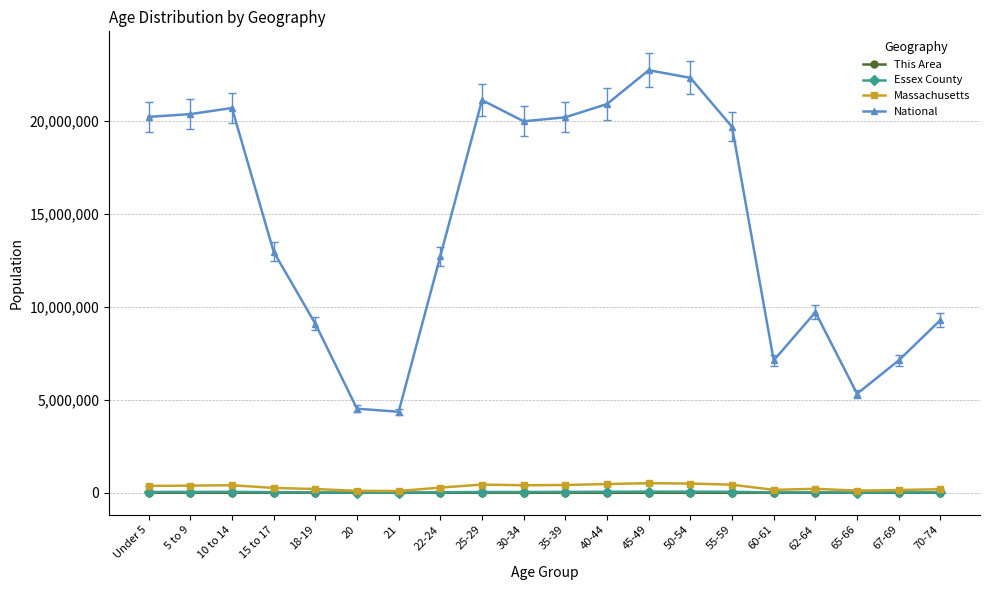

True or false: National and Massachusetts intersect in this chart.

False